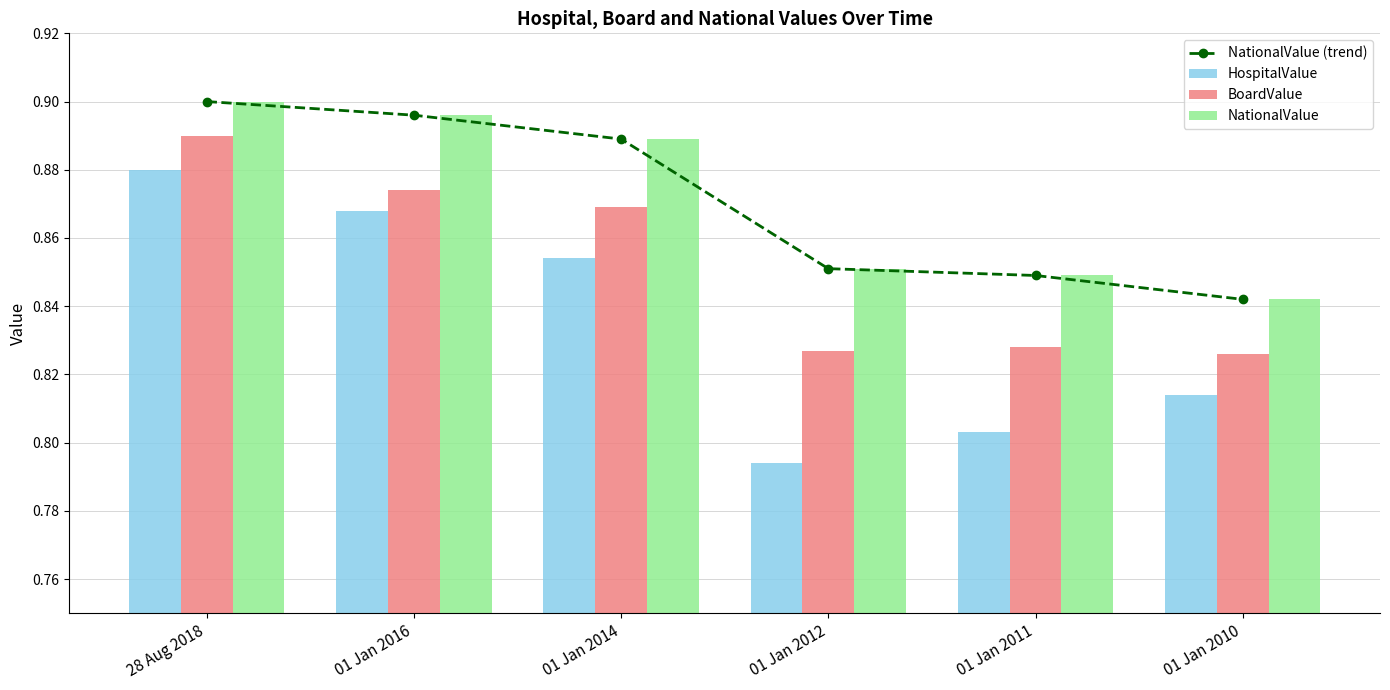

What are all the series names shown in the legend?

NationalValue (trend), HospitalValue, BoardValue, NationalValue